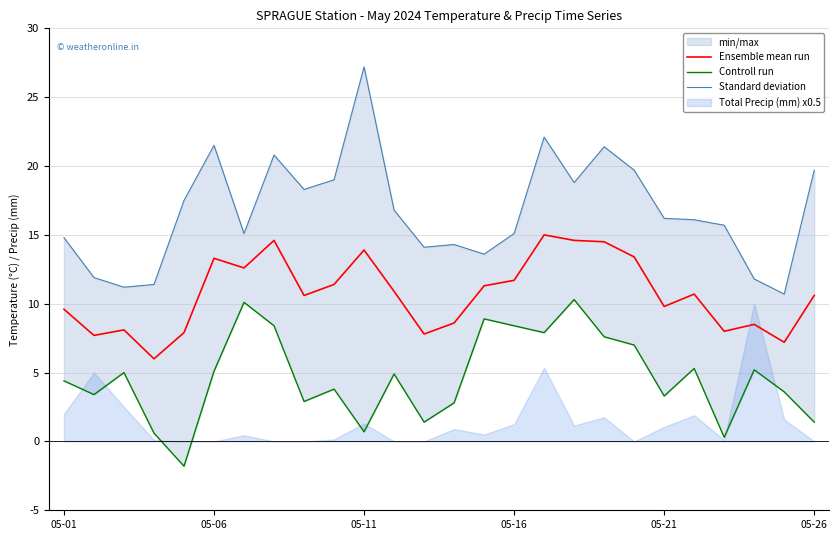

Rank the series by their average value, from lowest to highest.

Controll run, Ensemble mean run, Standard deviation